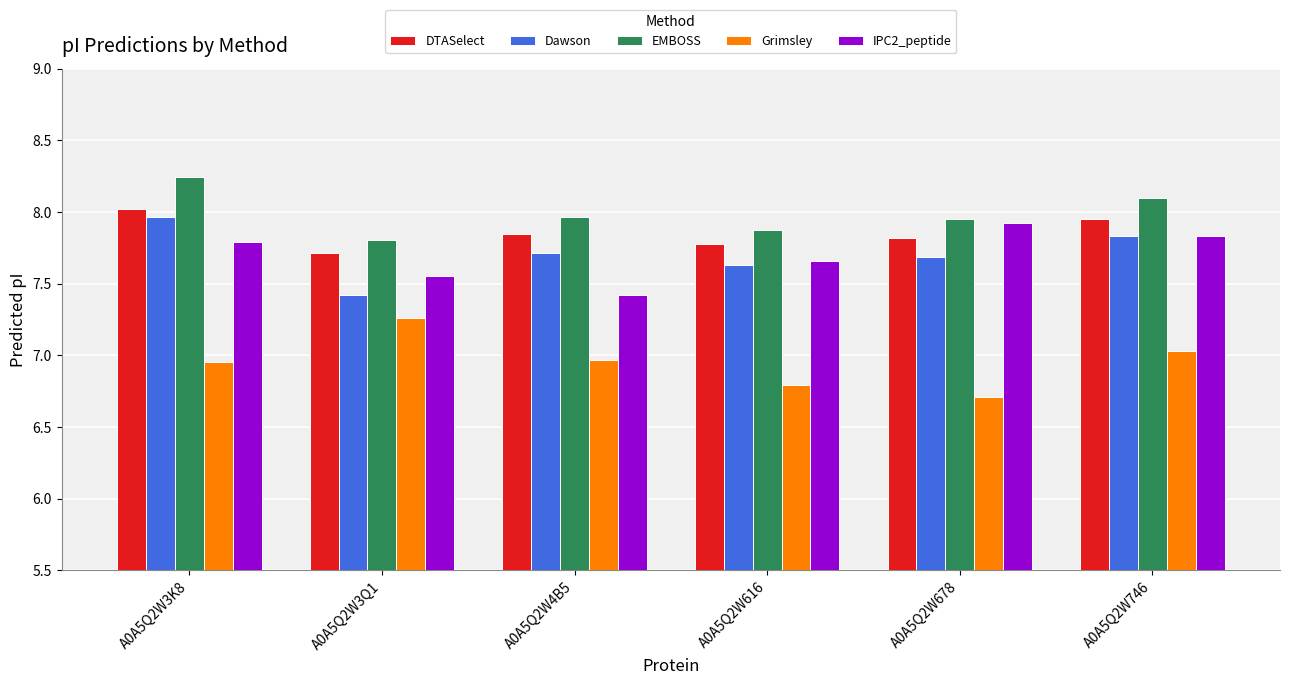

What is the difference between the highest and lowest values at A0A5Q2W746?

1.1